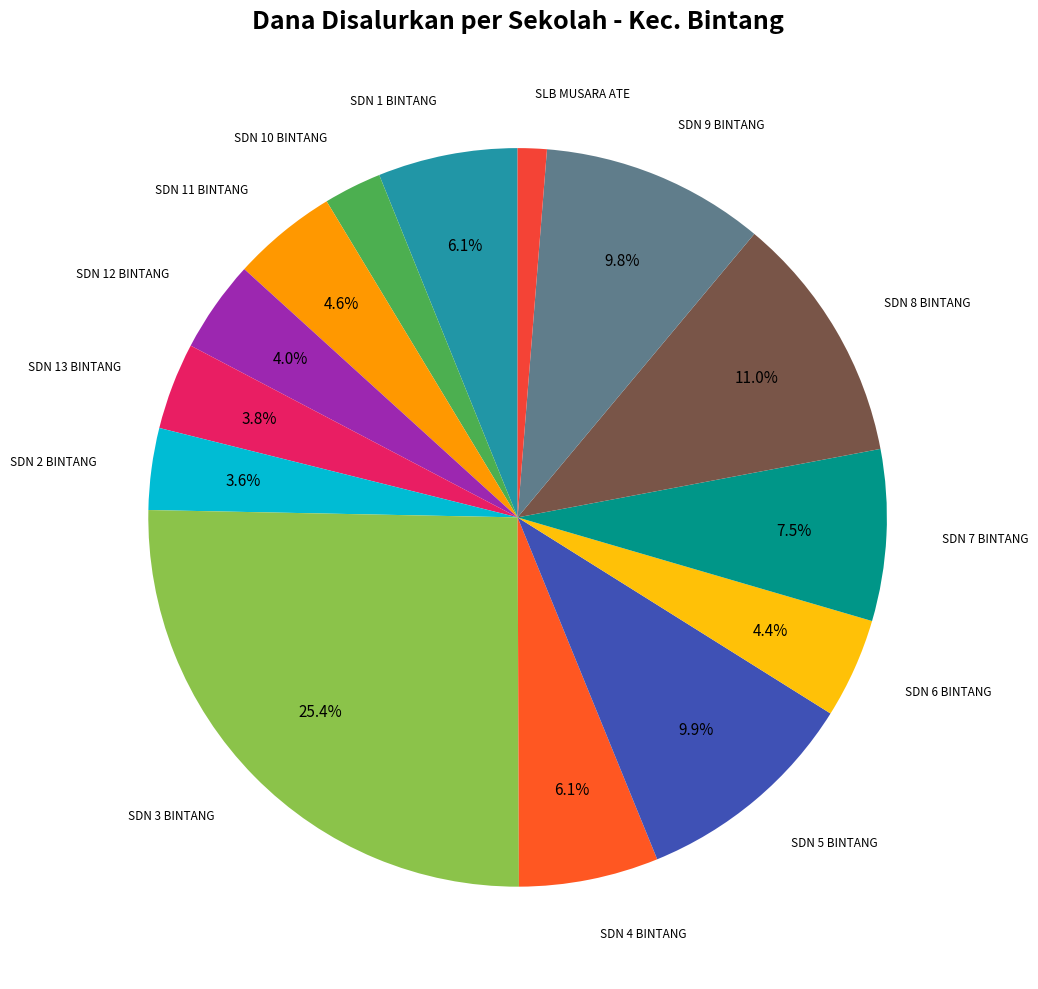

How many slices are in this pie chart?

14